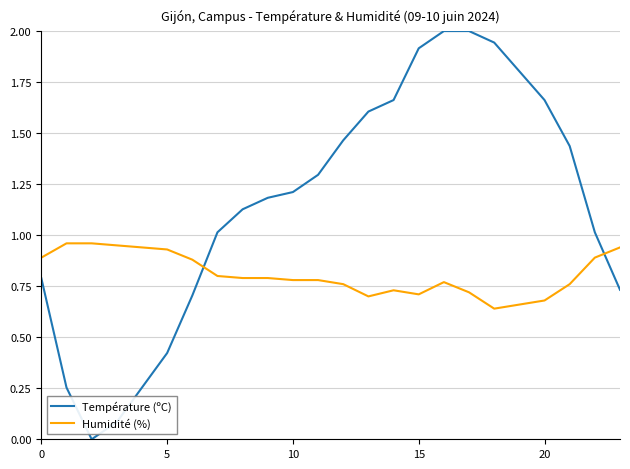

What is the maximum value shown in the chart?

2.0